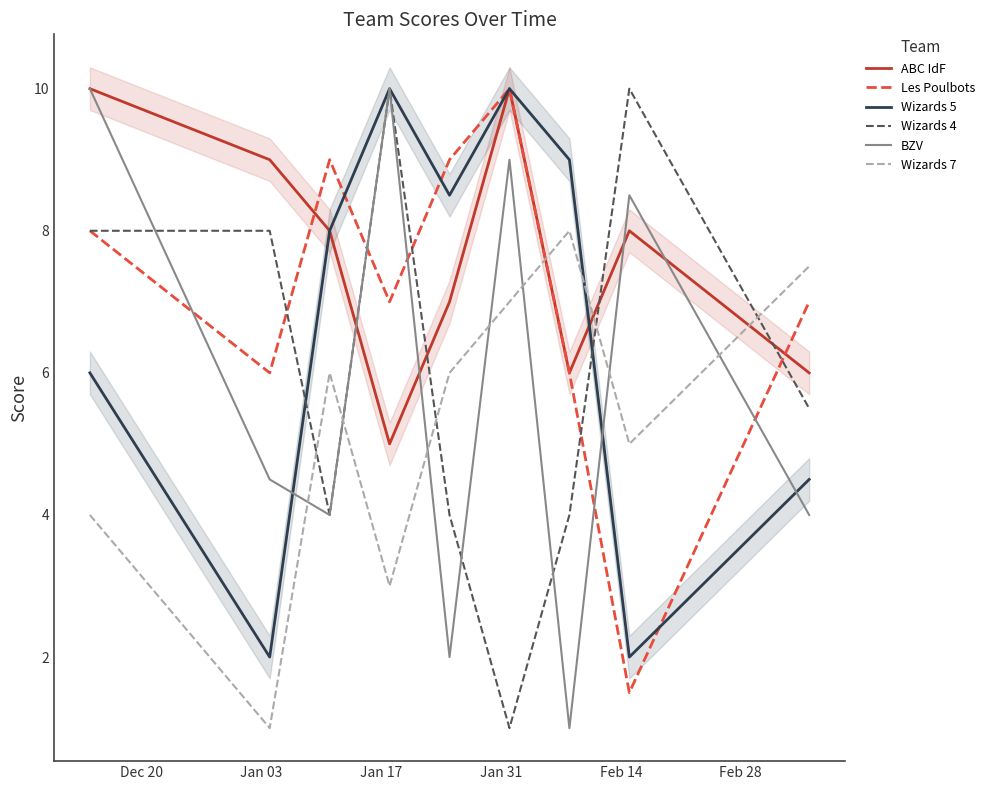

Is this an area chart (filled region under the line)?

No